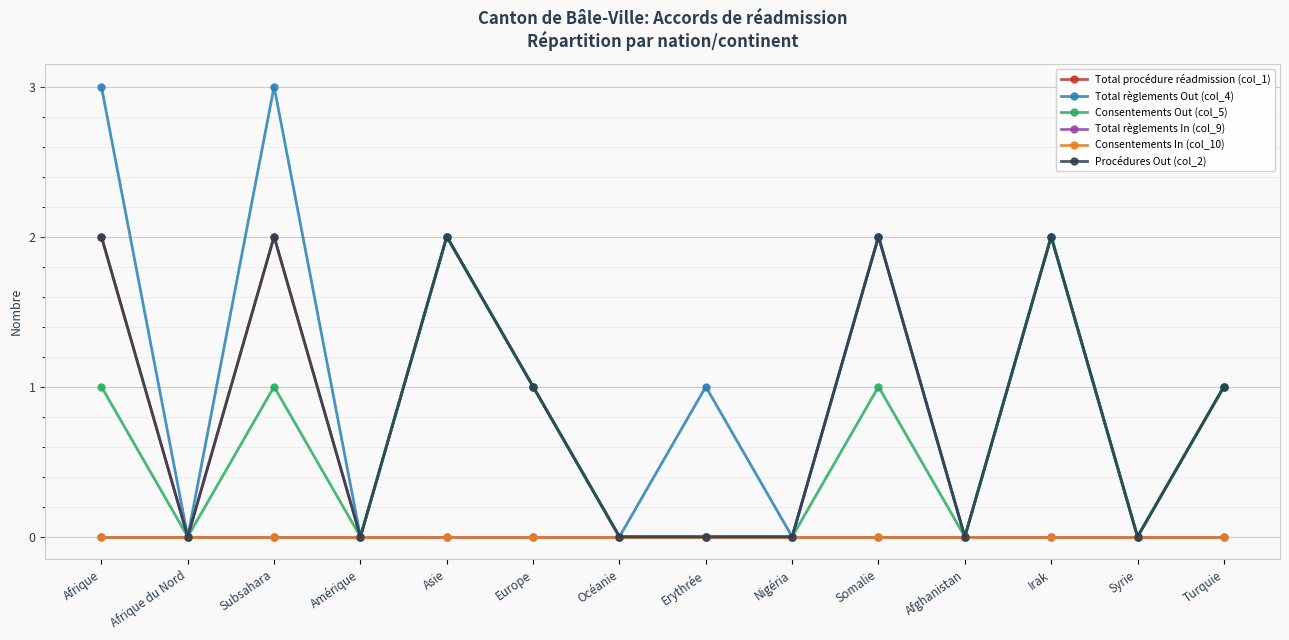

Between Europe and Subsahara, which is larger?

Subsahara